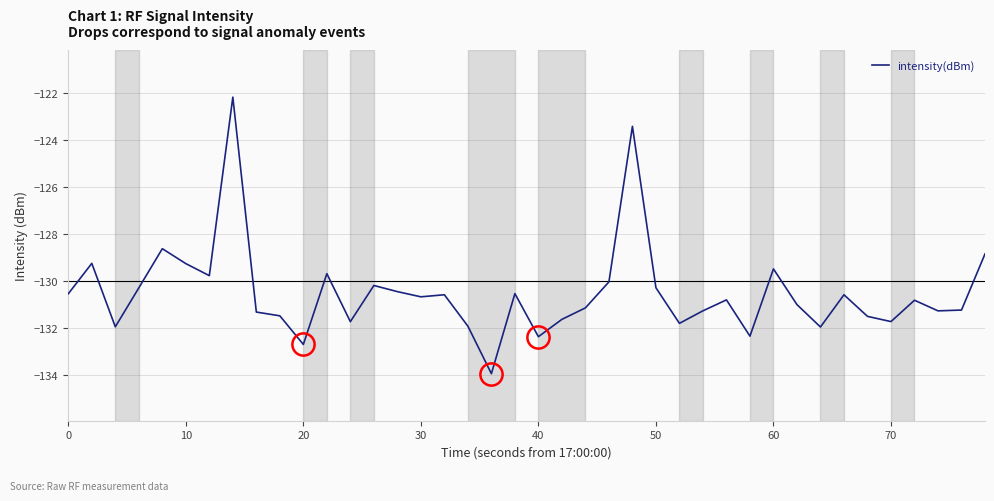

What is the minimum value shown in the chart?

-133.9